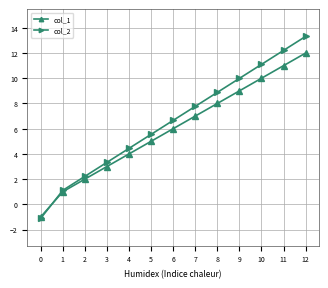

List the series in order of their peak value, highest first.

col_2, col_1